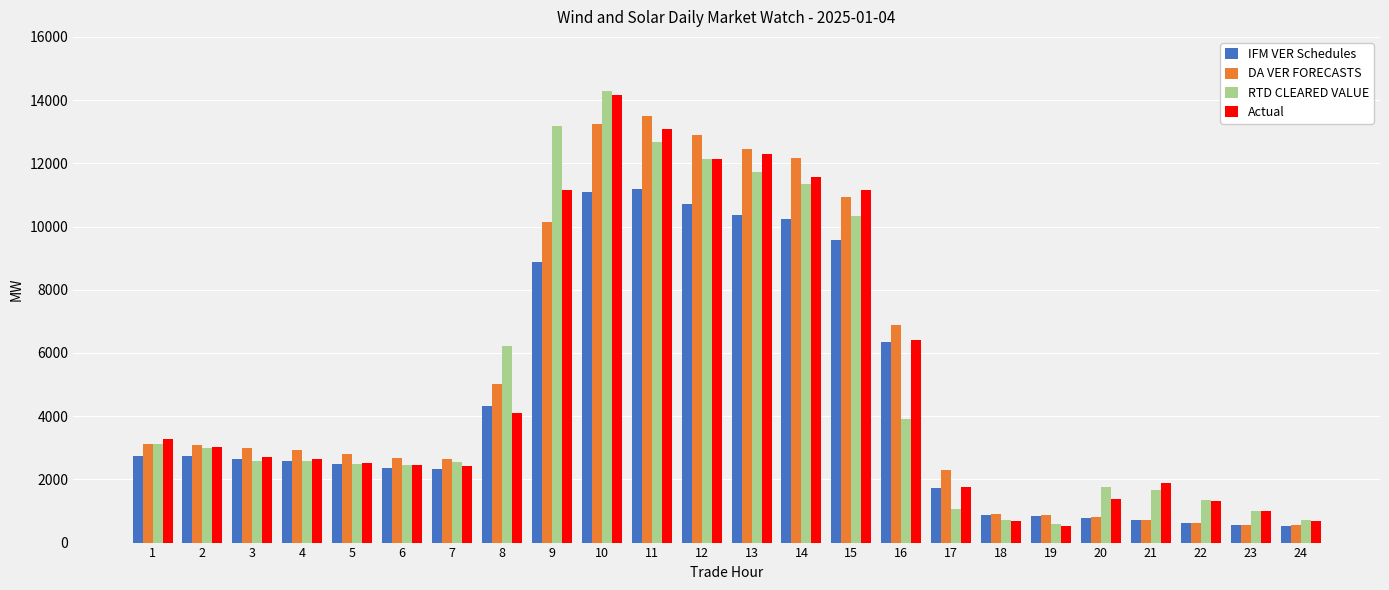

At which label does RTD CLEARED VALUE reach its minimum?

19